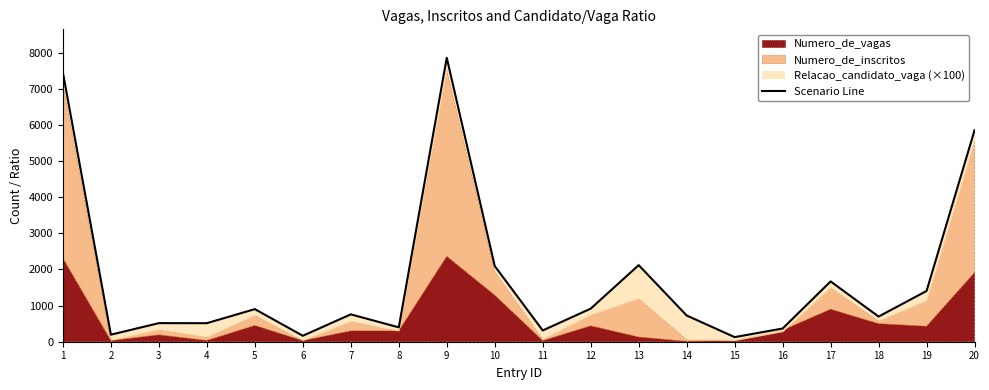

What is the change in value from 3 to 15?

-387.1